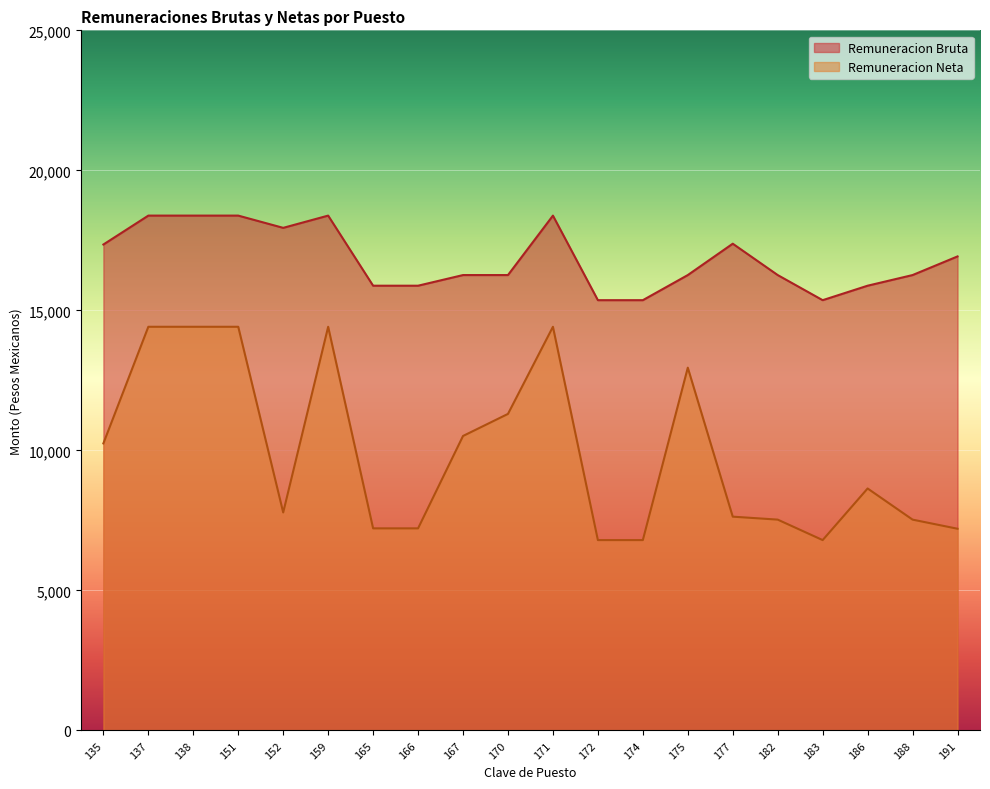

In Remuneracion Neta, how many points are higher than both neighbors (excluding endpoints)?

4